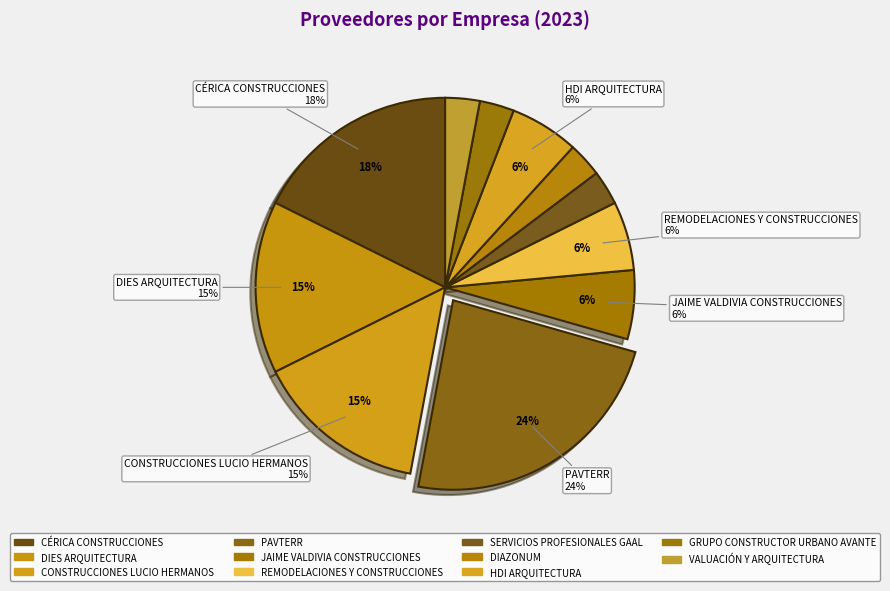

The SERVICIOS PROFESIONALES GAAL slice represents 3% of the pie. True or false?

True